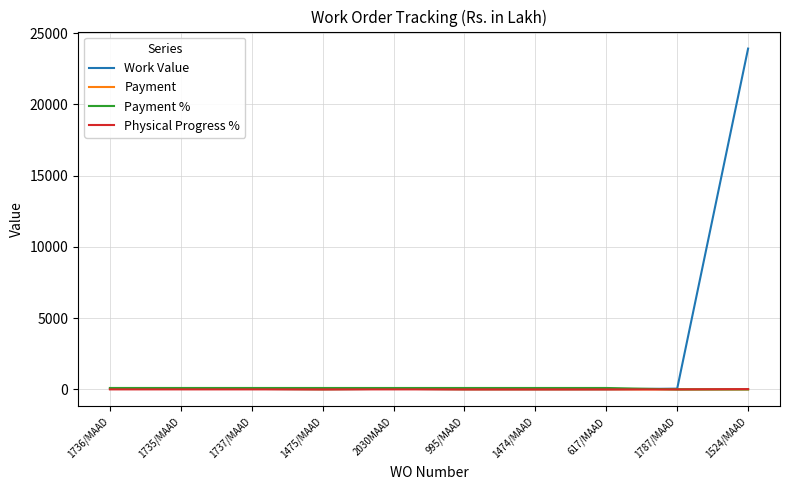

True or false: Payment % has a value of 99.5 at 1475/MAAD.

True